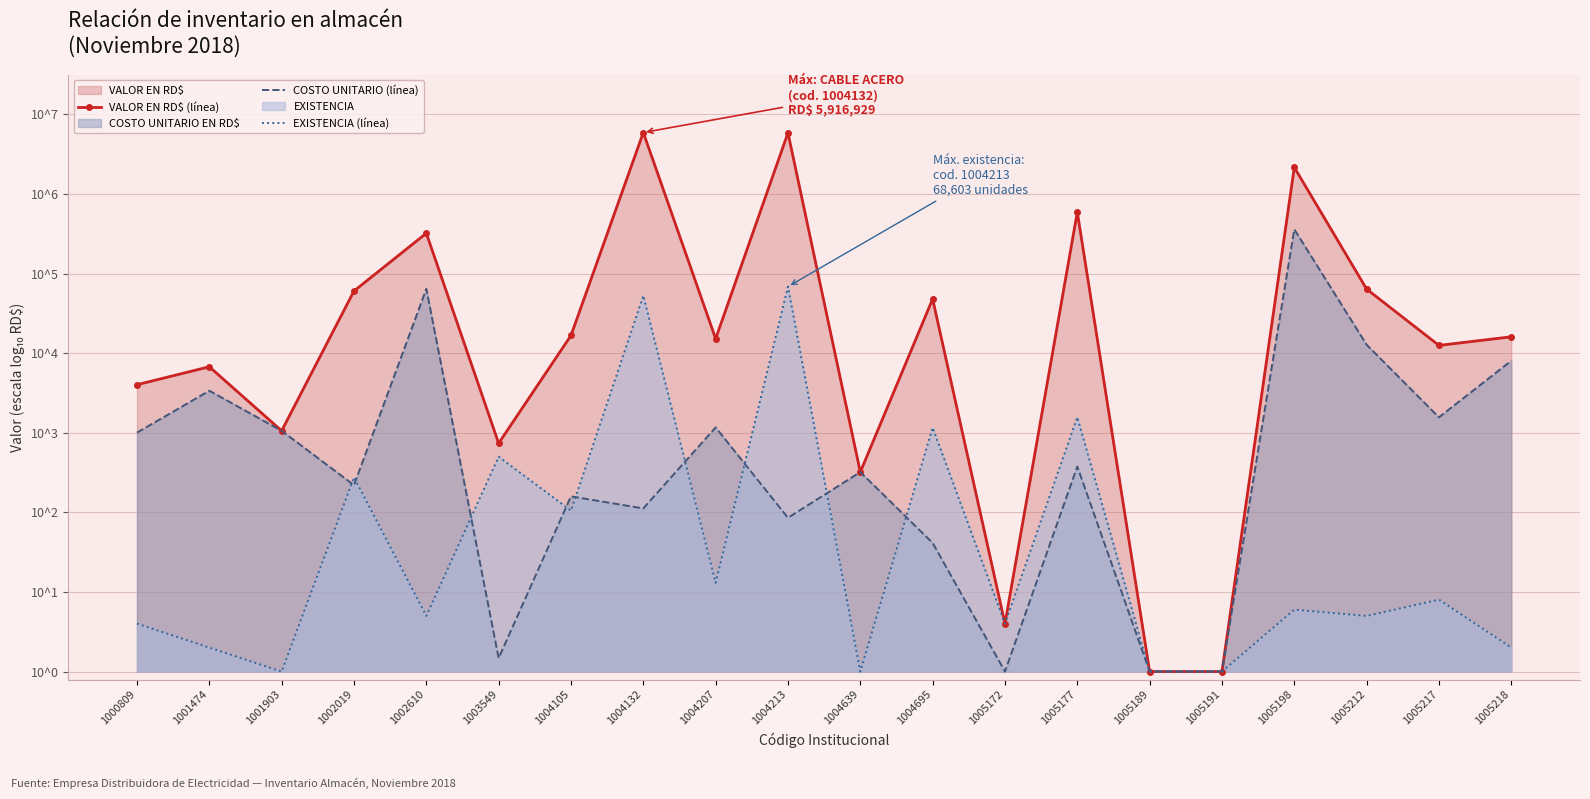

What is the value of the COSTO UNITARIO (línea) point at the 11th from the left?

2.5